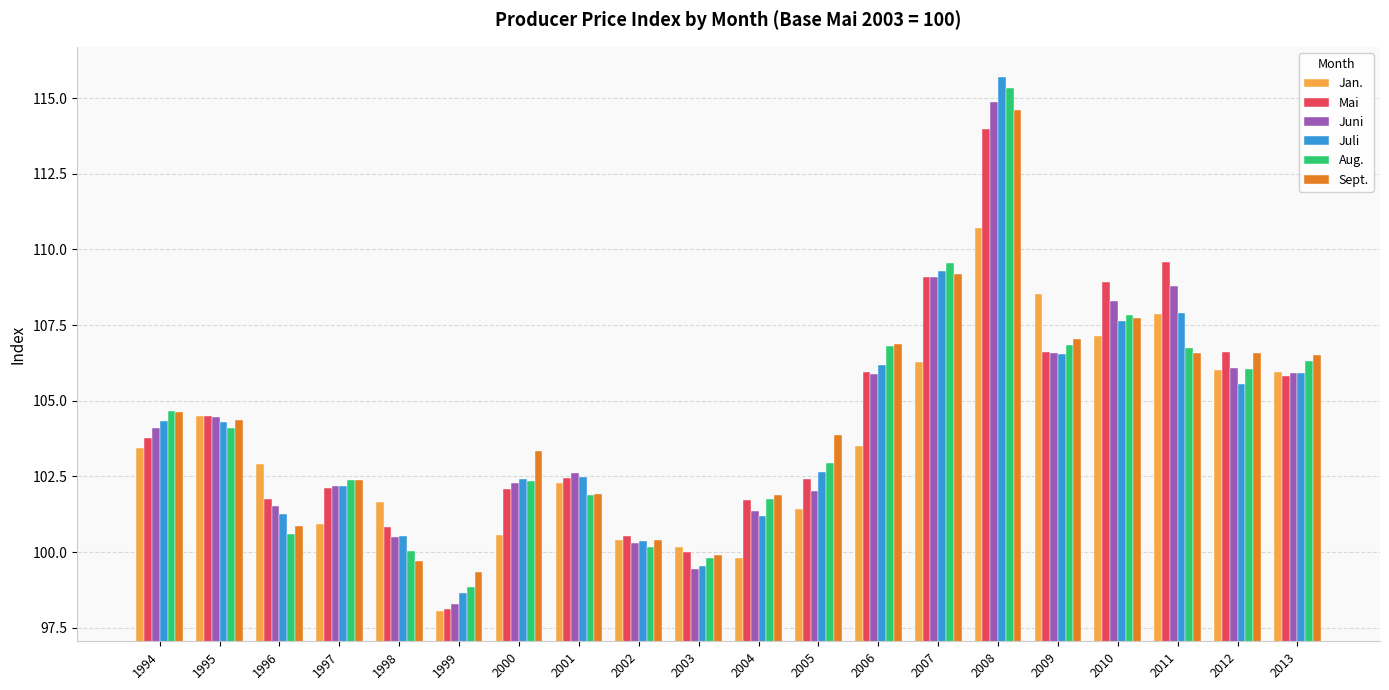

Are the bars grouped side by side (vs. stacked)?

Yes